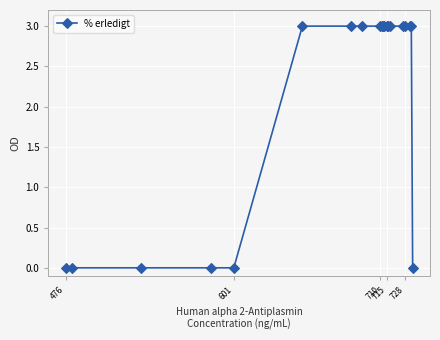

What is the value of the 18th point from the left?

3